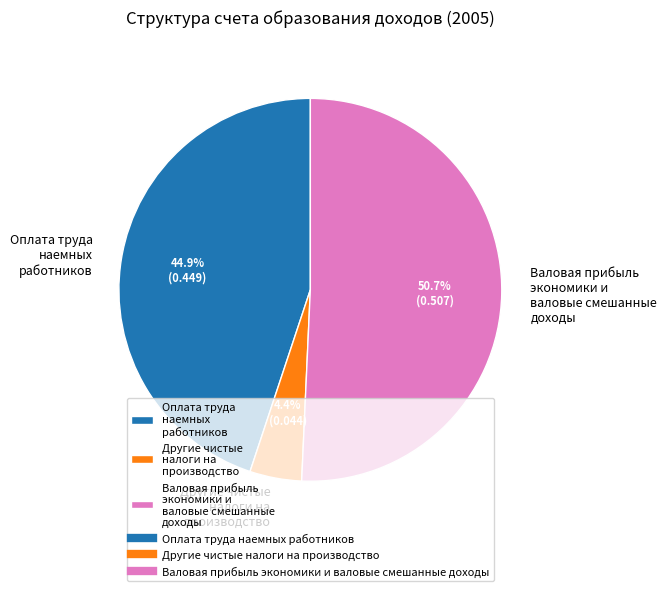

Rank the categories by value from highest to lowest.

Валовая прибыль экономики и валовые смешанные доходы, Оплата труда наемных работников, Другие чистые налоги на производство